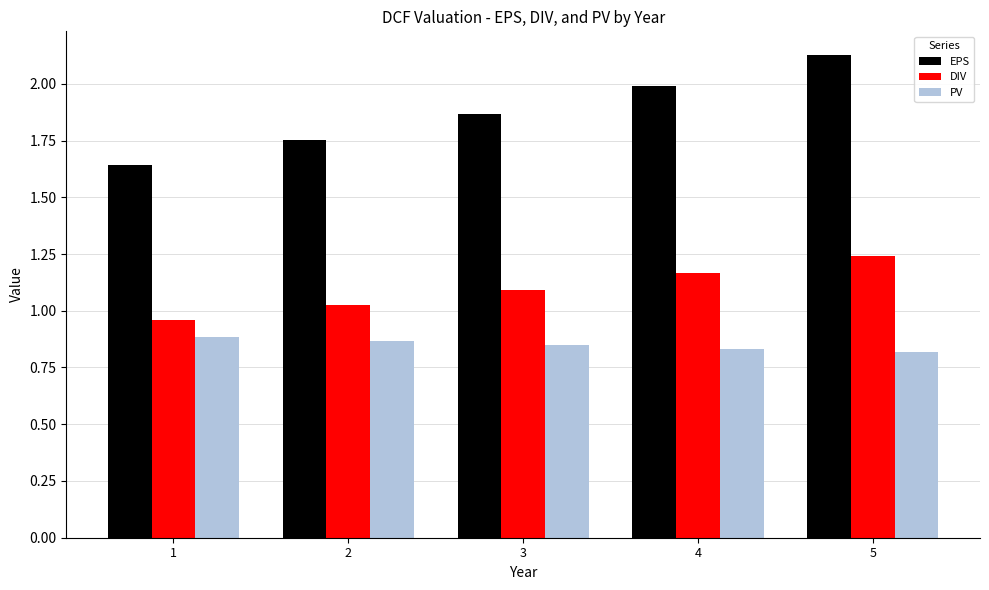

List the labels in order of EPS value, largest first.

5, 4, 3, 2, 1